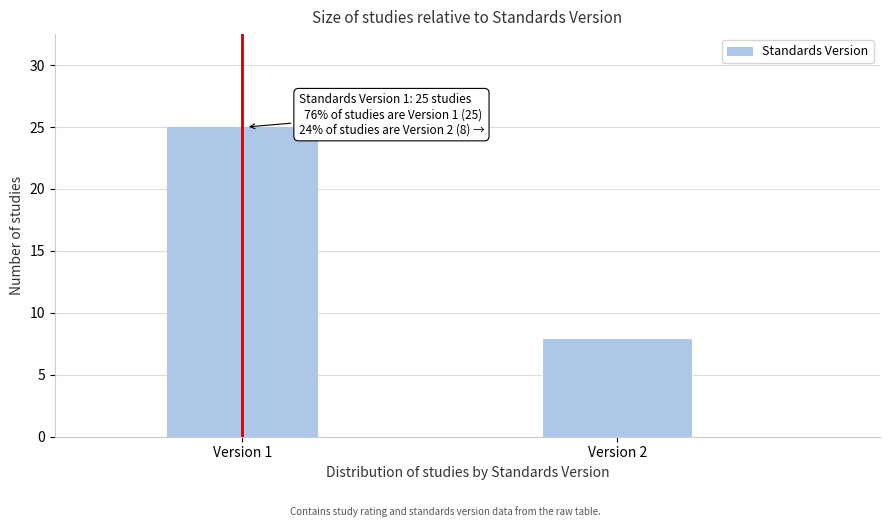

Reading right to left, extract all data points from this chart.

8	25